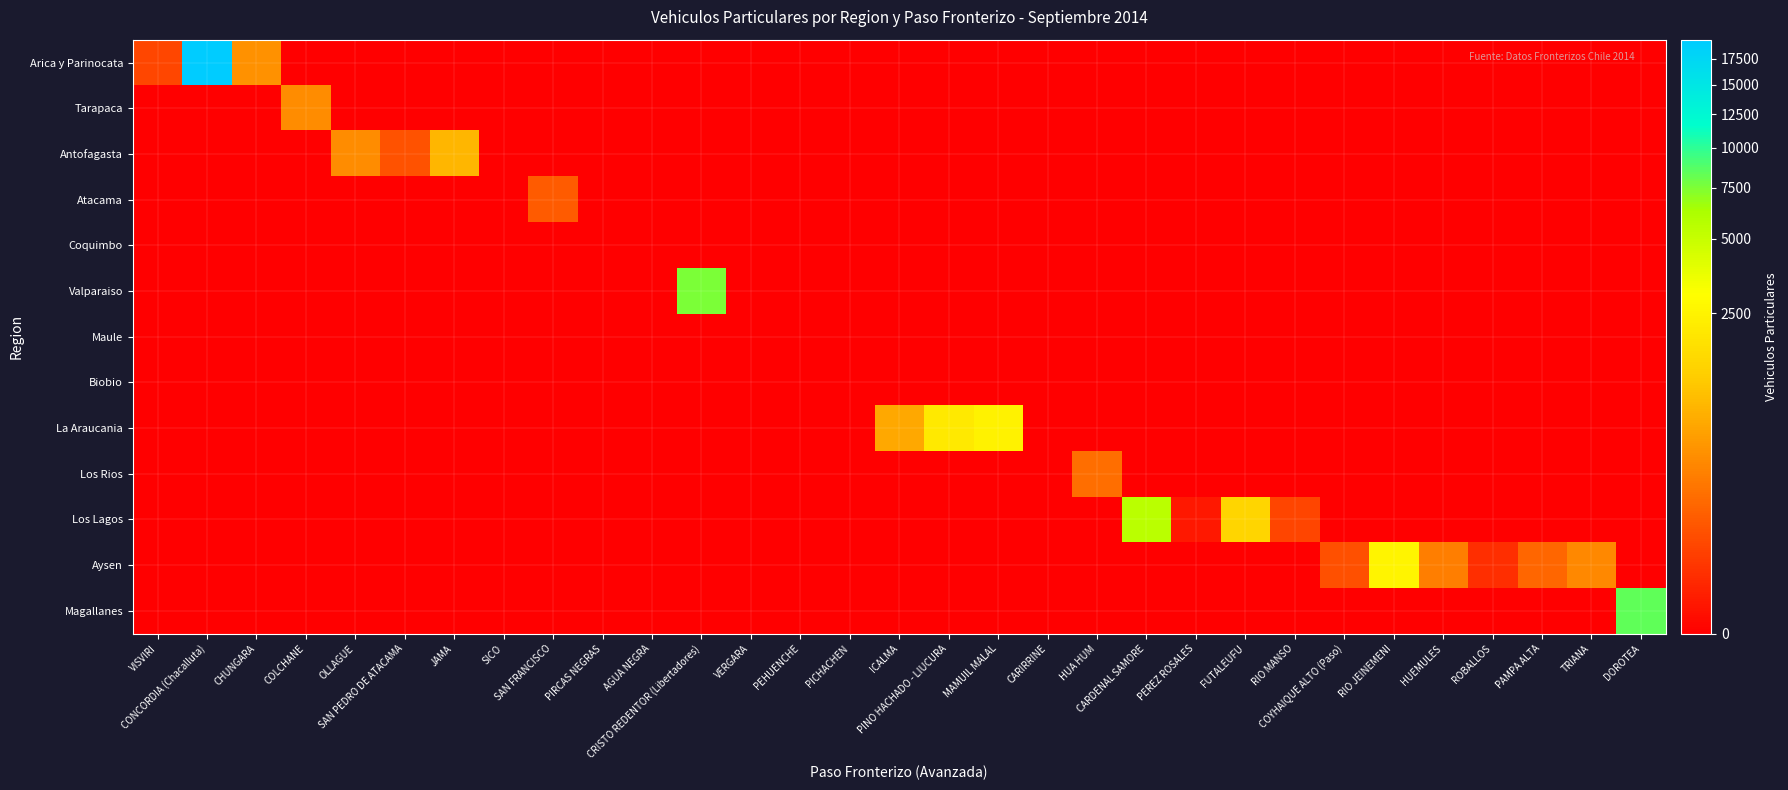

Between FUTALEUFU and ROBALLOS, which series saw the biggest shift?

Los Lagos